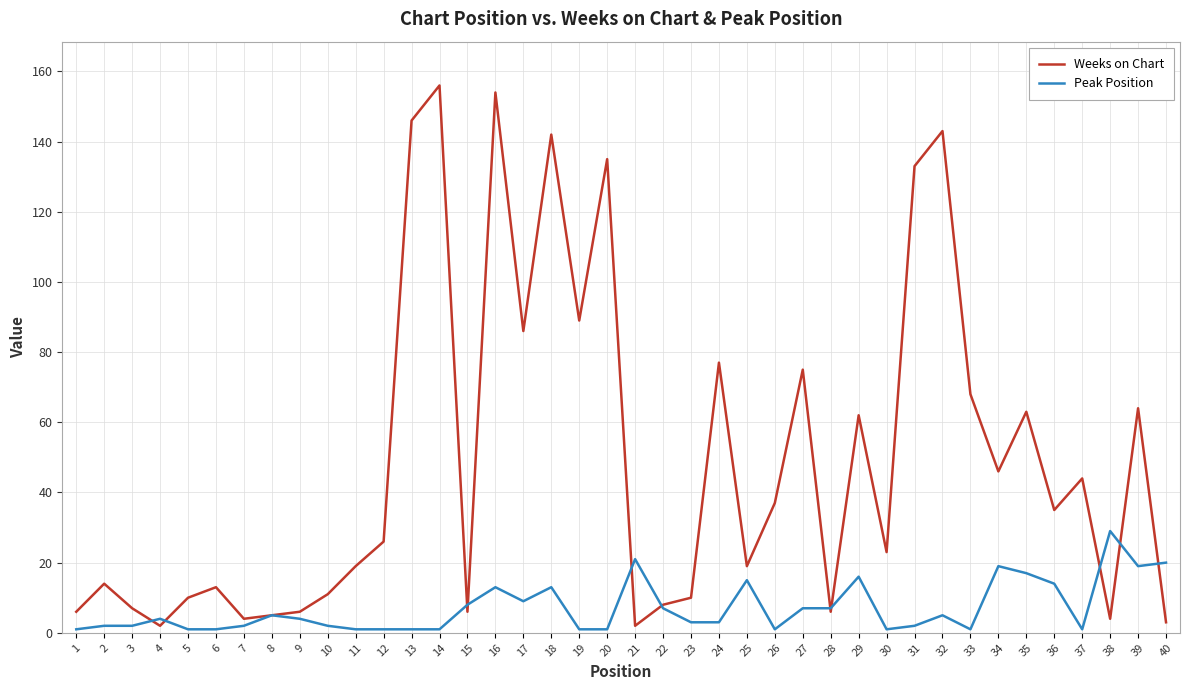

Rank the series at 26 from lowest to highest value.

Peak Position, Weeks on Chart